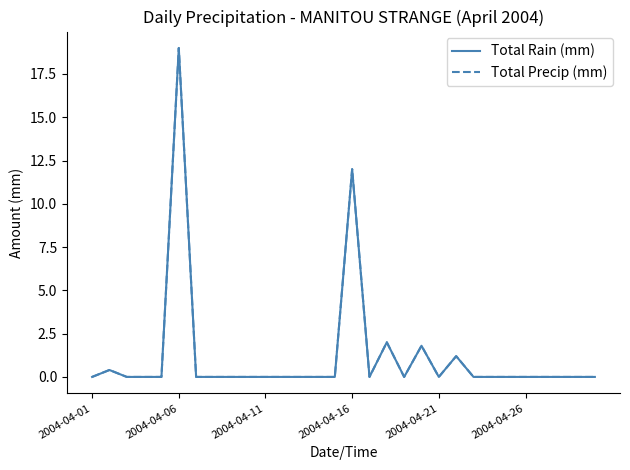

What is the average value of the Total Rain (mm) series?

1.2